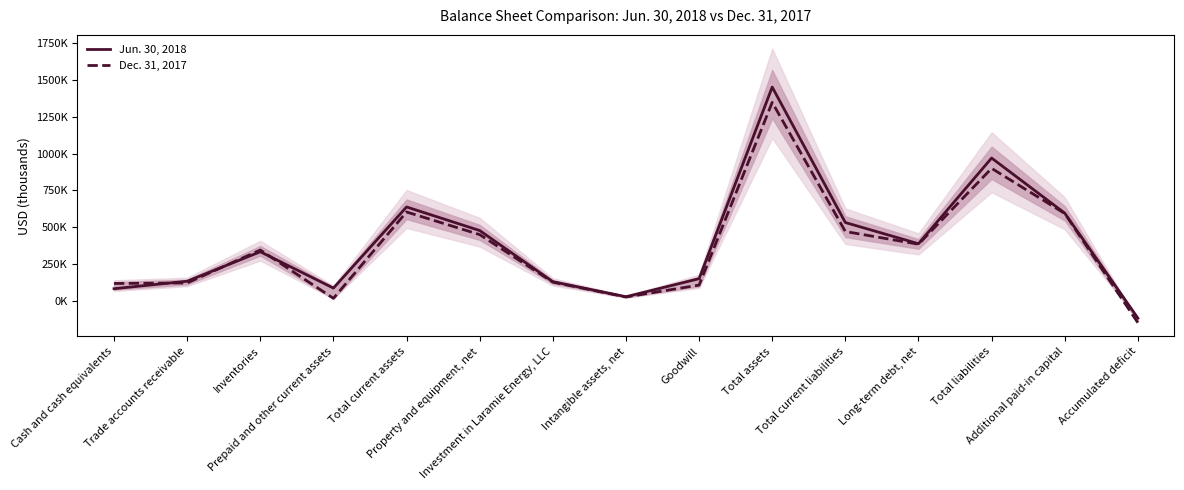

Reading left to right, transcribe all the data shown in this chart.

Jun. 30, 2018: 82703	133549	333693	86941	637629	477582	130416	28270	150849	1451314	531927	388039	969694	595831	-116815
Dec. 31, 2017: 118333	121831	345357	17279	603544	450016	127192	26604	107187	1347407	470952	384812	899688	593295	-148178